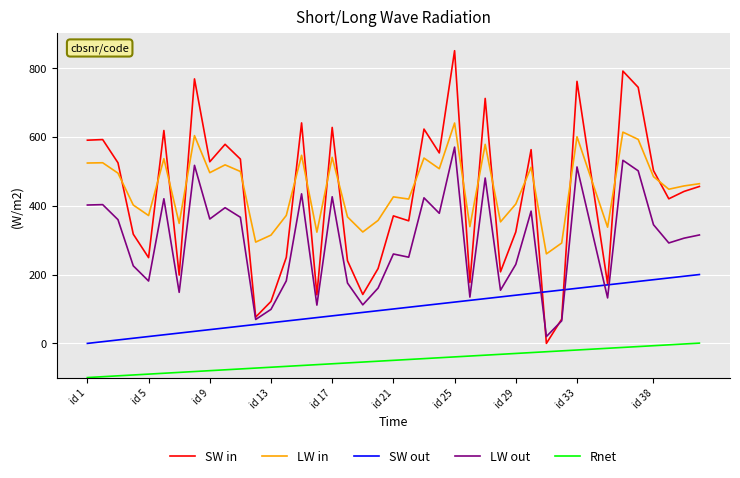

Which series has the widest spread of values?

SW in